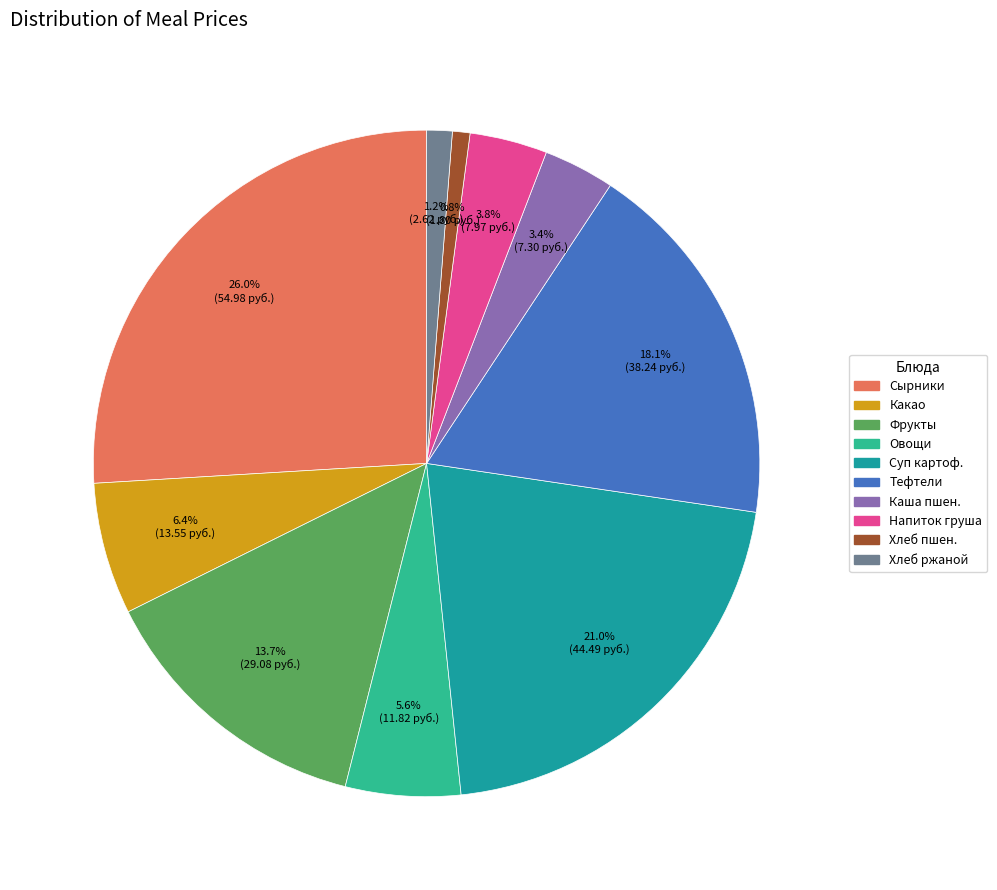

Is there any slice that represents more than half of the pie?

No